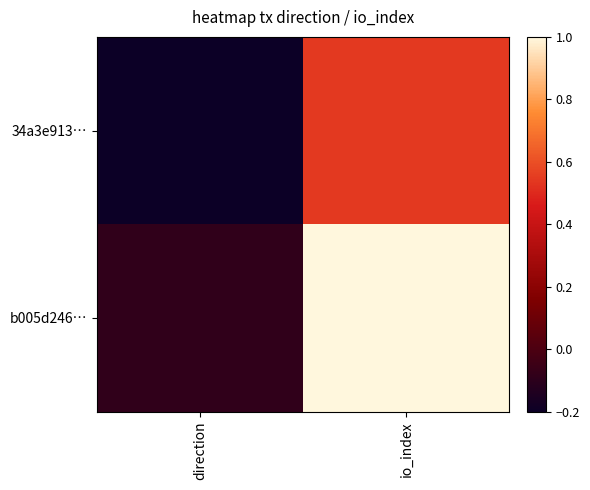

At how many categories does at least one series exceed 0?

1